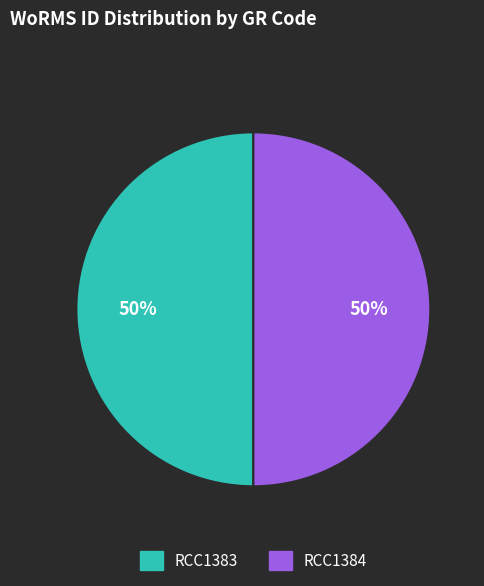

How many segments does this pie chart have?

2